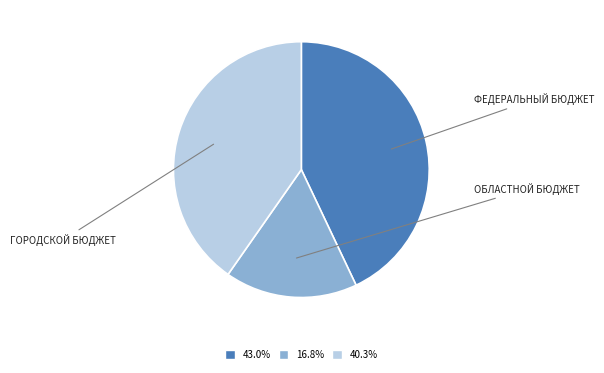

Is there any slice that represents more than half of the pie?

No